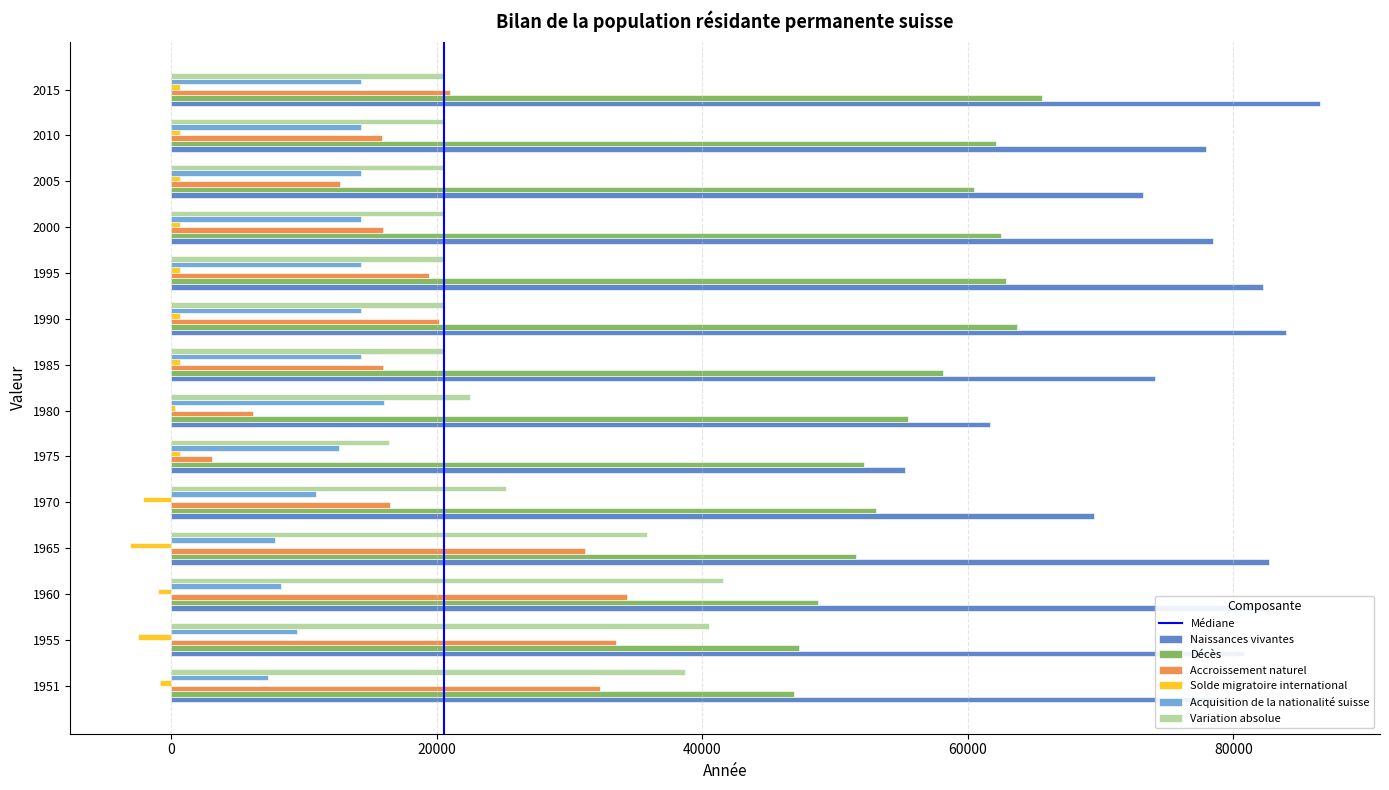

True or false: Variation absolue has a value of 13706 at 1990.

False